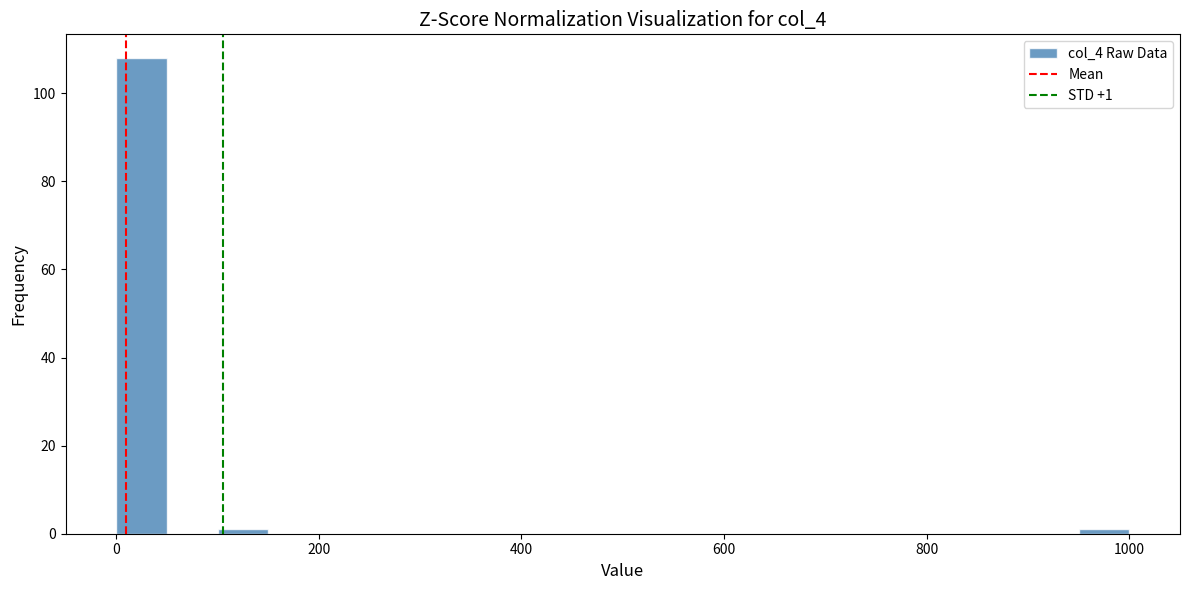

Read against the x-axis, roughly where is the centre of the tallest bar?

20